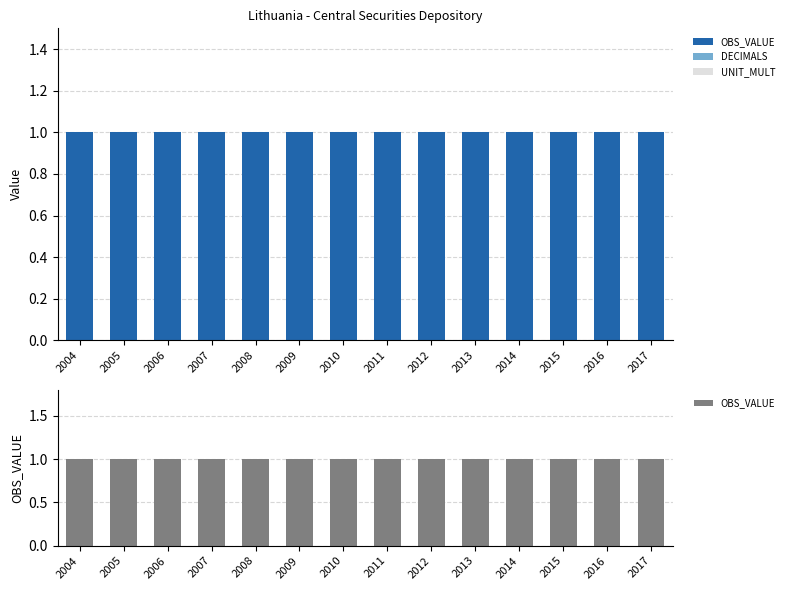

Reading right to left, transcribe all the data shown in this chart.

OBS_VALUE: 2017=1	2016=1	2015=1	2014=1	2013=1	2012=1	2011=1	2010=1	2009=1	2008=1	2007=1	2006=1	2005=1	2004=1
DECIMALS: 2017=0	2016=0	2015=0	2014=0	2013=0	2012=0	2011=0	2010=0	2009=0	2008=0	2007=0	2006=0	2005=0	2004=0
UNIT_MULT: 2017=0	2016=0	2015=0	2014=0	2013=0	2012=0	2011=0	2010=0	2009=0	2008=0	2007=0	2006=0	2005=0	2004=0